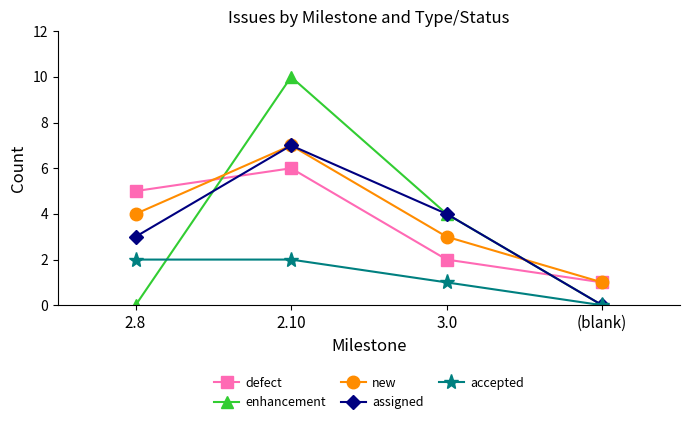

Which series has the largest range (max minus min)?

enhancement